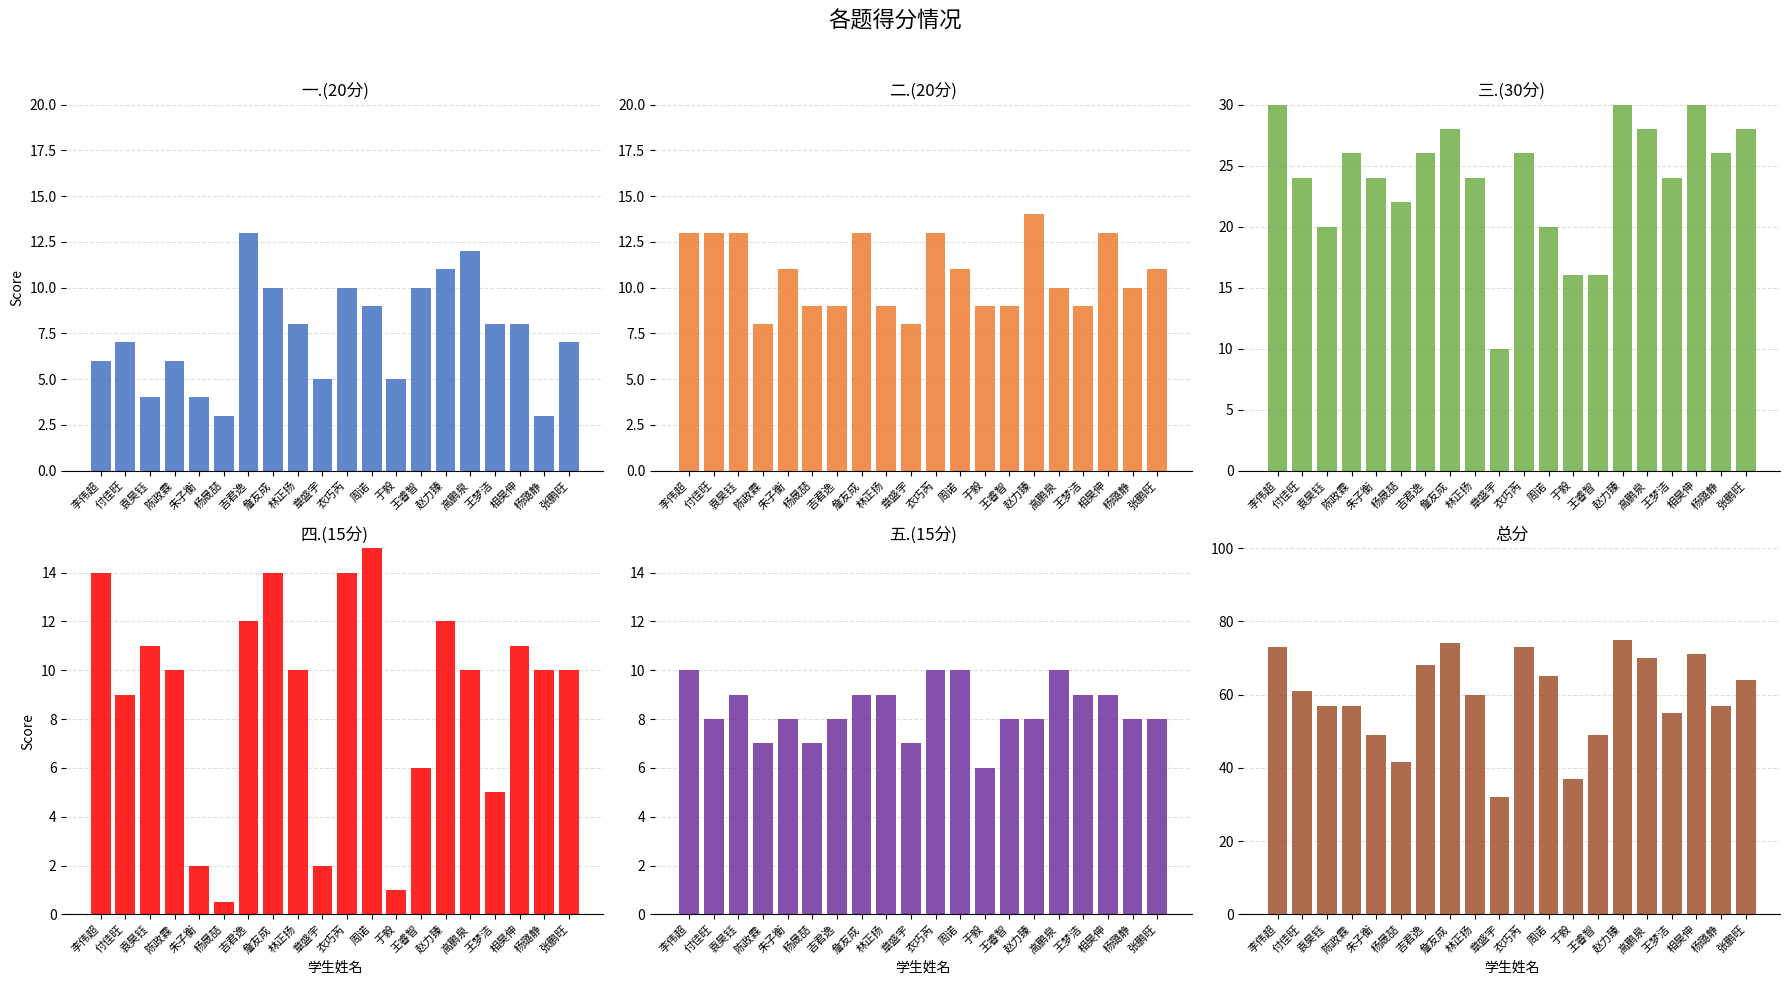

Is it true that 五.(15分) equals 5.2 at 林正扬?

False